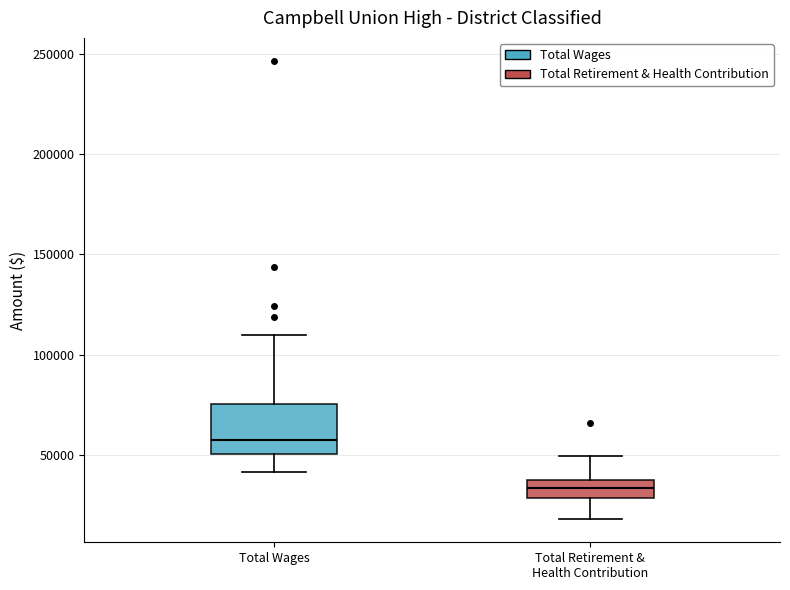

Which box's median line is the highest?

Total Wages